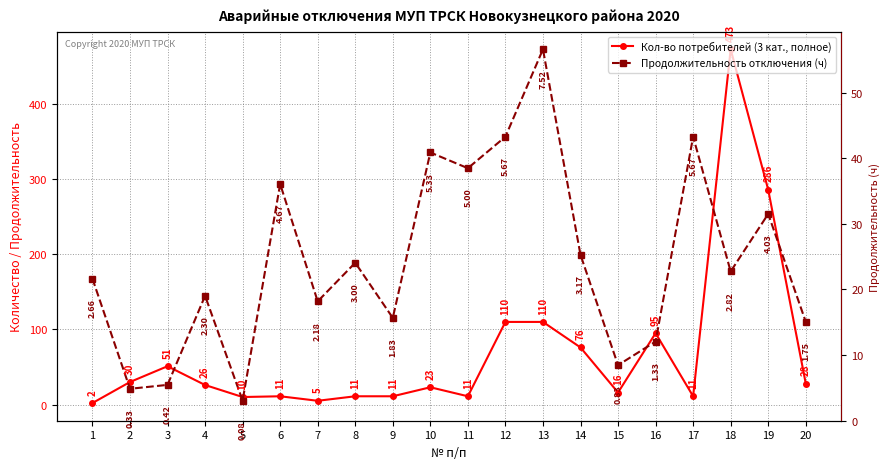

What is the value of the Продолжительность отключения (ч) point at the 7th from the left?

137.4